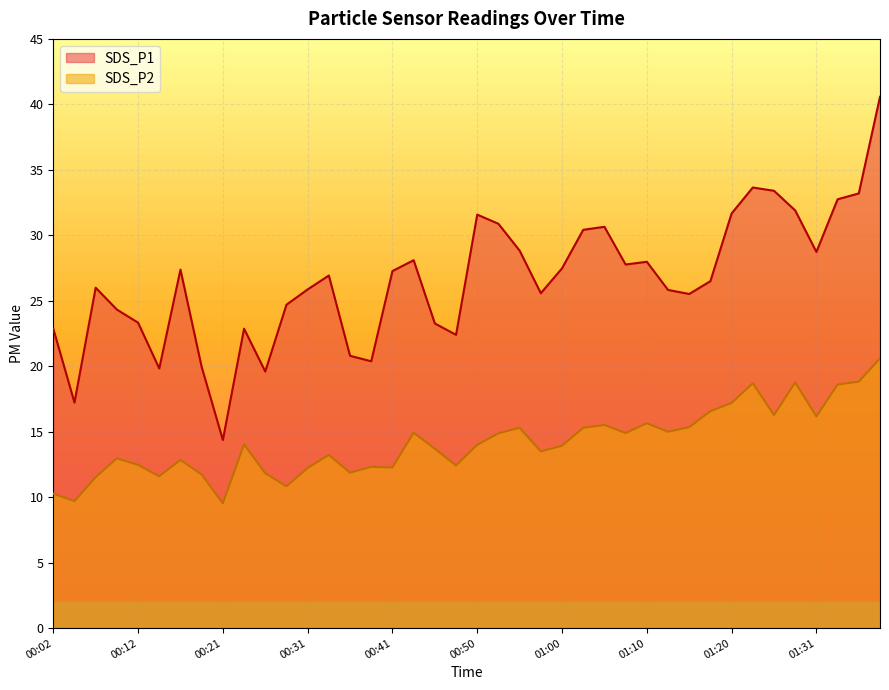

Reading right to left, transcribe all the data shown in this chart.

SDS_P1: 01:38=40.6	01:36=33.2	01:33=32.8	01:31=28.7	01:28=31.9	01:25=33.4	01:22=33.6	01:20=31.7	01:17=26.5	01:15=25.5	01:13=25.8	01:10=28.0	01:08=27.8	01:05=30.6	01:03=30.4	01:00=27.5	00:58=25.6	00:55=28.8	00:53=30.9	00:50=31.6	00:48=22.4	00:46=23.3	00:43=28.1	00:41=27.3	00:38=20.4	00:36=20.8	00:33=26.9	00:31=25.9	00:28=24.7	00:26=19.6	00:24=22.9	00:21=14.4	00:19=19.9	00:16=27.4	00:14=19.8	00:12=23.3	00:09=24.3	00:07=26.0	00:04=17.2	00:02=22.9
SDS_P2: 01:38=20.6	01:36=18.8	01:33=18.6	01:31=16.2	01:28=18.8	01:25=16.3	01:22=18.7	01:20=17.2	01:17=16.6	01:15=15.3	01:13=15.0	01:10=15.7	01:08=14.9	01:05=15.5	01:03=15.3	01:00=13.9	00:58=13.5	00:55=15.3	00:53=14.9	00:50=14.0	00:48=12.4	00:46=13.7	00:43=14.9	00:41=12.3	00:38=12.3	00:36=11.9	00:33=13.2	00:31=12.2	00:28=10.8	00:26=11.8	00:24=14.0	00:21=9.5	00:19=11.7	00:16=12.8	00:14=11.6	00:12=12.5	00:09=13.0	00:07=11.5	00:04=9.7	00:02=10.3